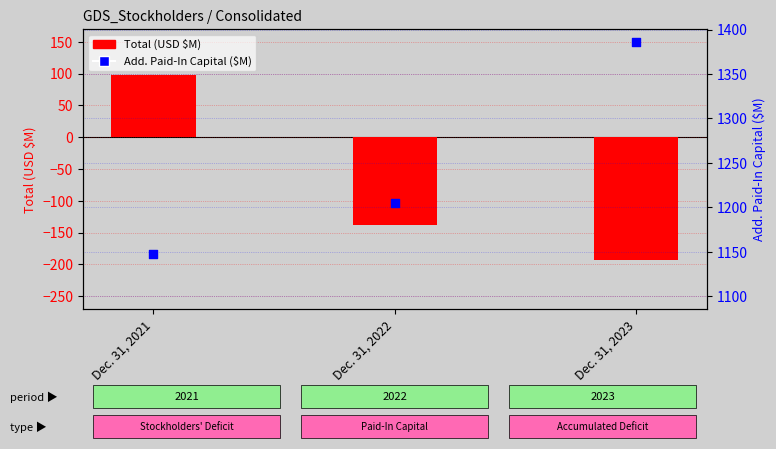

At which category is the sum across all series the highest?

Dec. 31, 2021